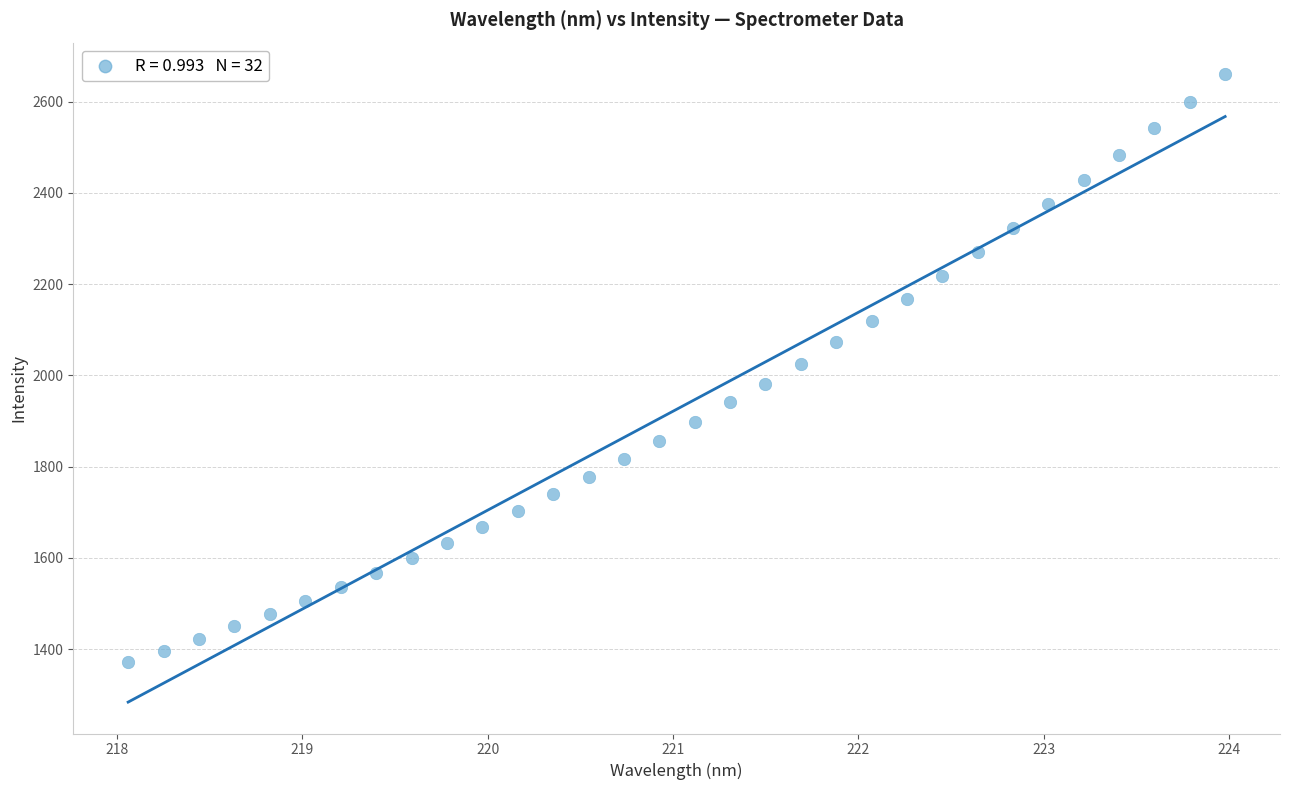

What is the range of X values (max minus min)?

5.9